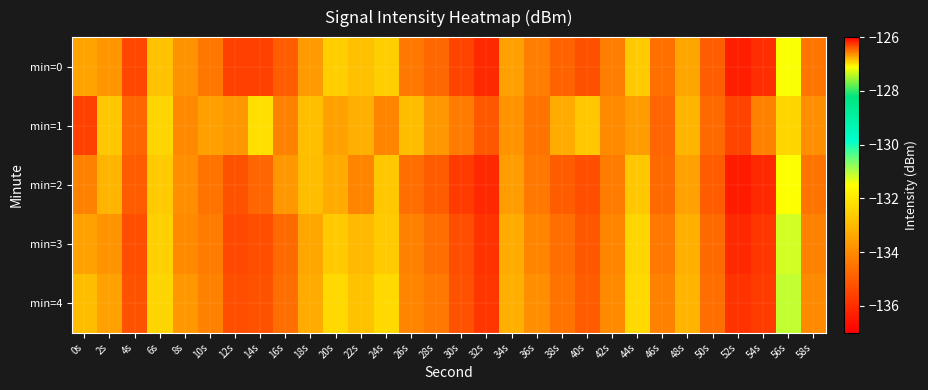

Rank the series by their maximum value, from highest to lowest.

min=1, min=4, min=3, min=0, min=2